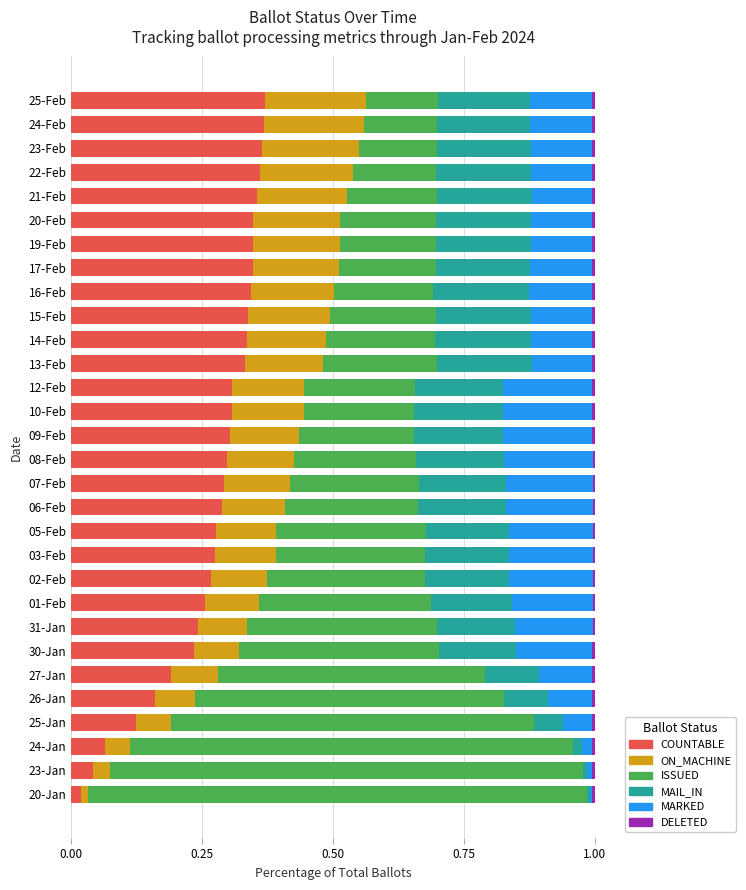

The COUNTABLE series shows 0.1 at 23-Jan. True or false?

False